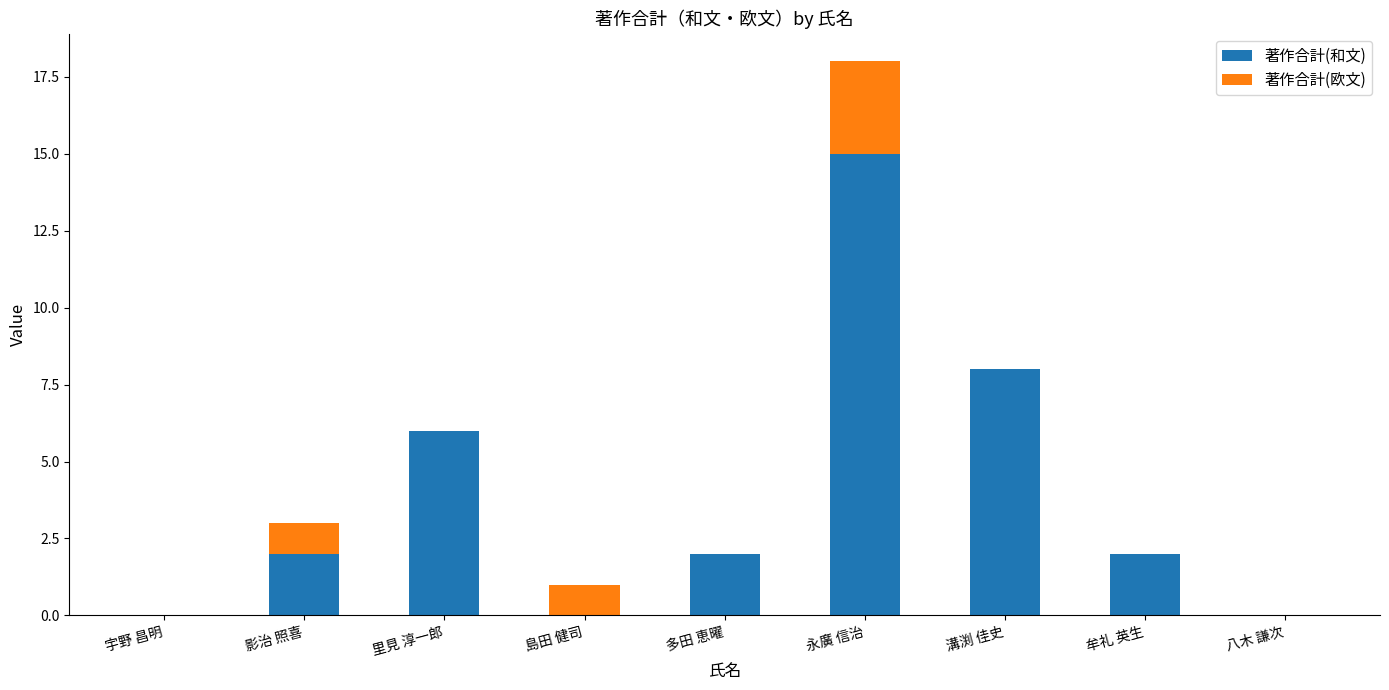

What is the total value across all series at 永廣 信治?

18